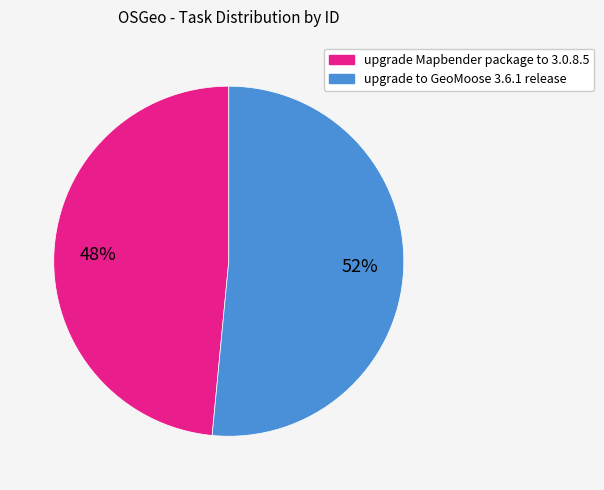

Between upgrade Mapbender package to 3.0.8.5 and upgrade to GeoMoose 3.6.1 release, which is larger?

upgrade to GeoMoose 3.6.1 release